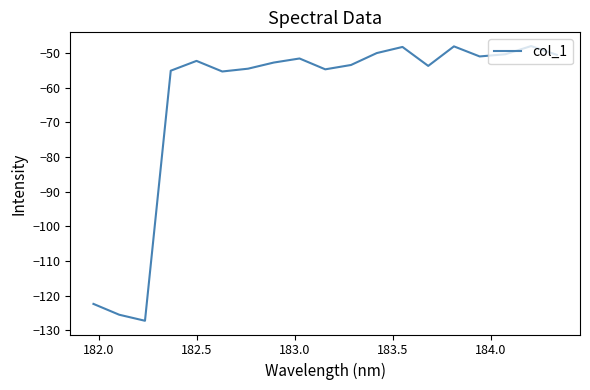

What is the difference between the maximum and minimum values?

79.3